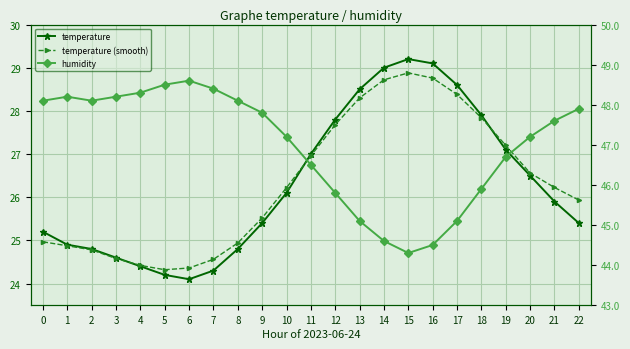

What is the value of the temperature point at the 14th from the left?

28.5